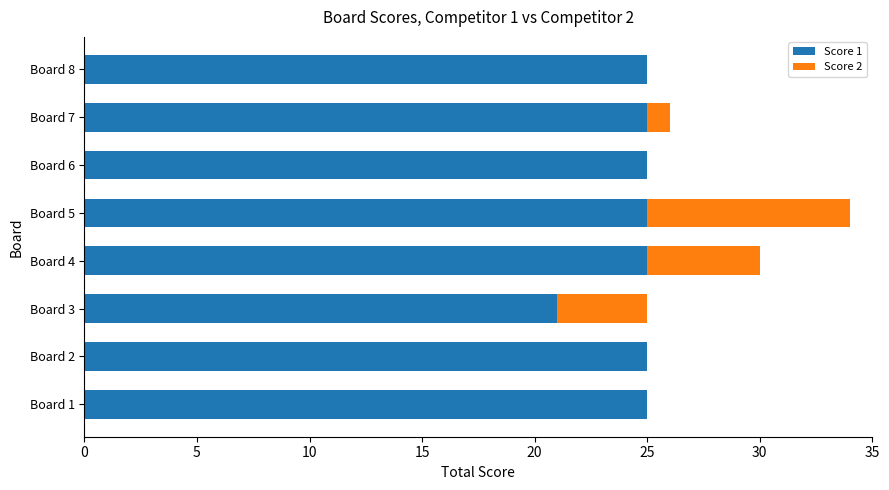

How many distinct data groups are displayed?

2